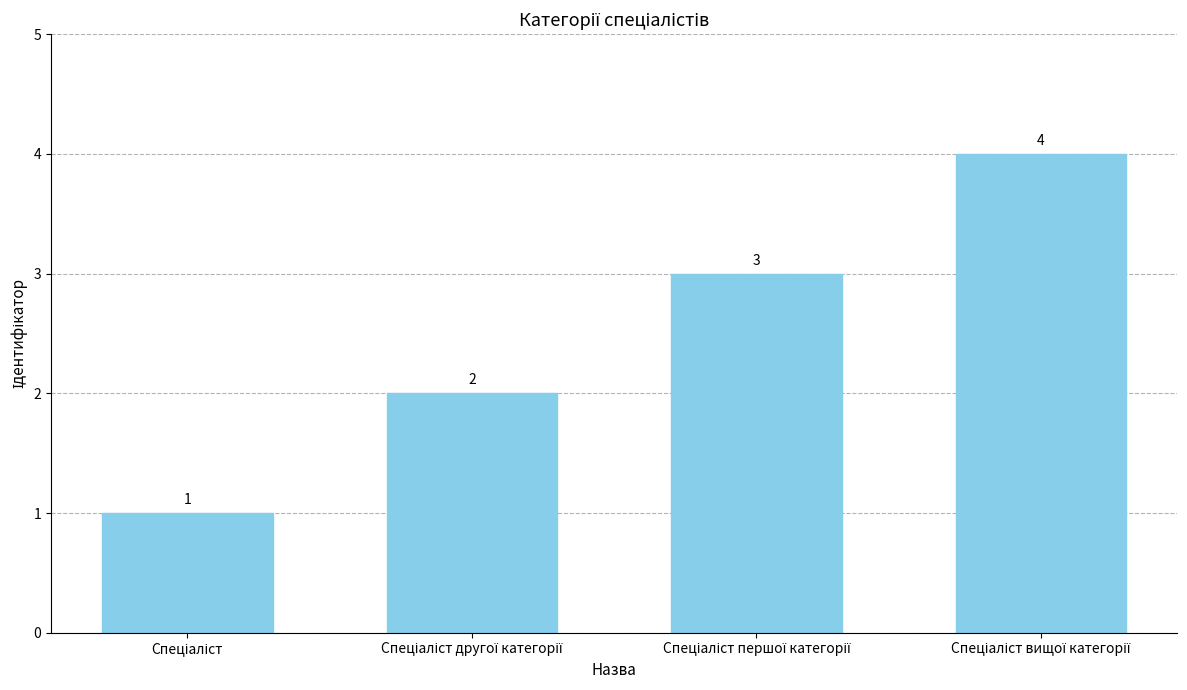

Count the number of data series in this chart.

1